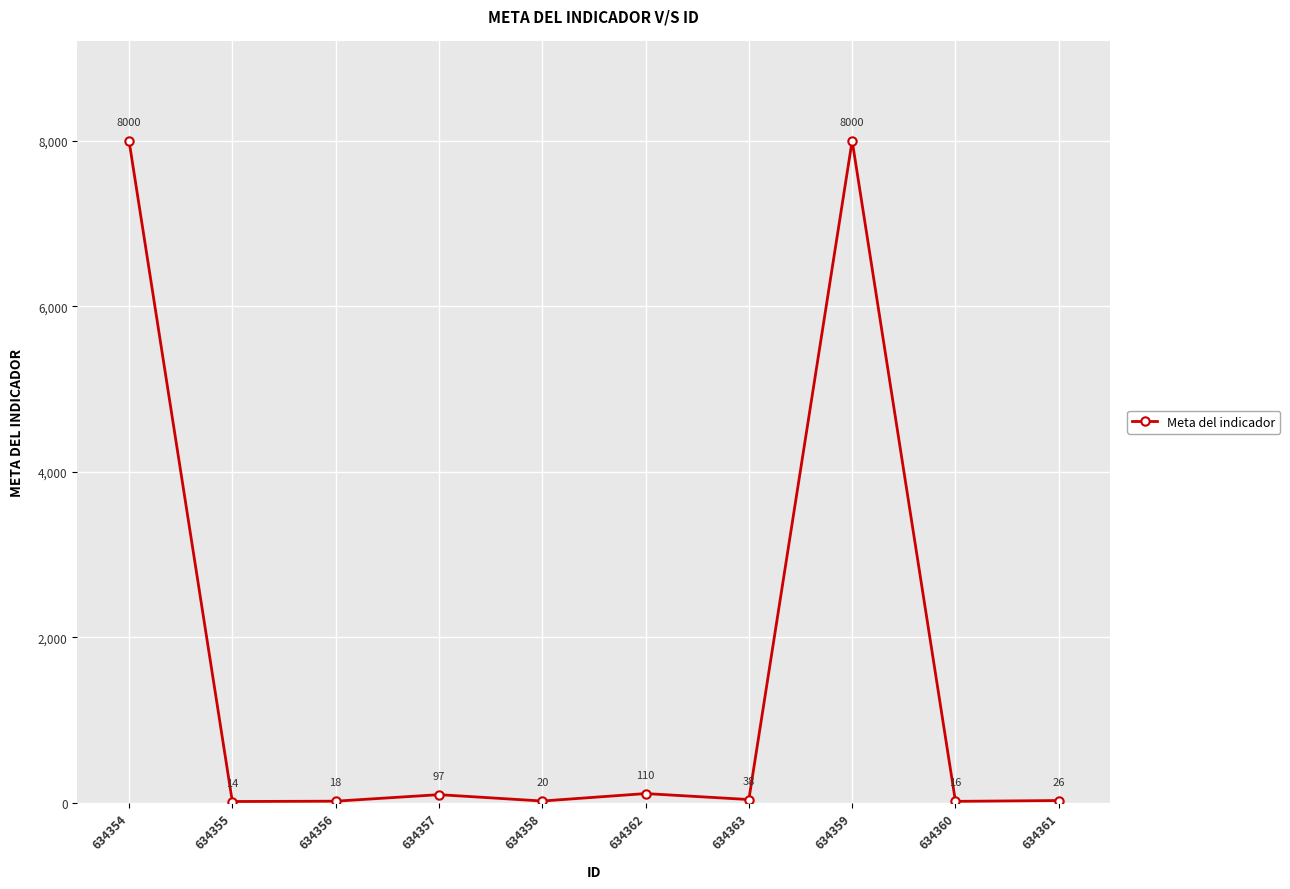

What is the value of the 8th point from the left?

8000